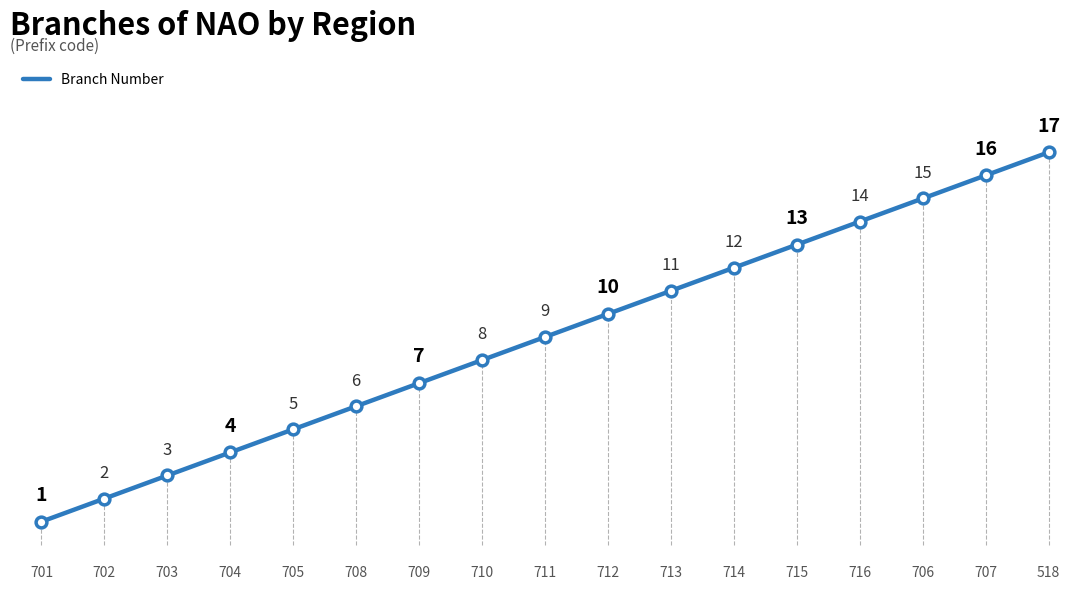

What is the change in value from 701 to 705?

+4